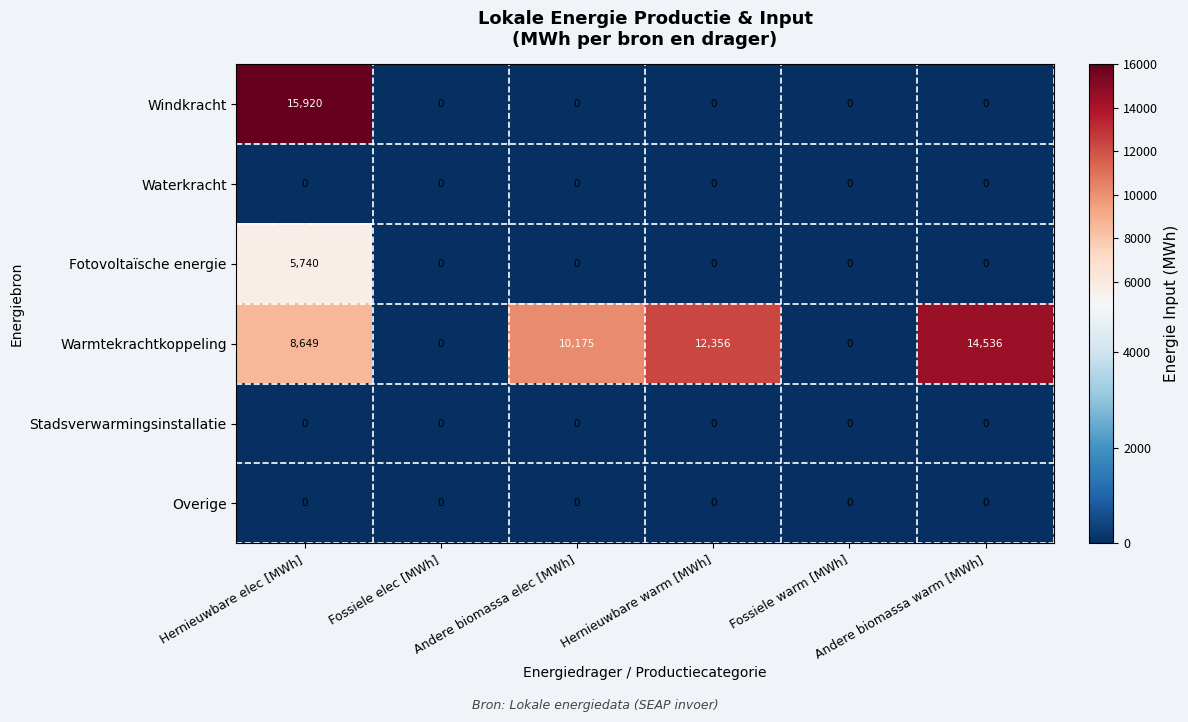

Which series has the largest total across all categories?

Warmtekrachtkoppeling